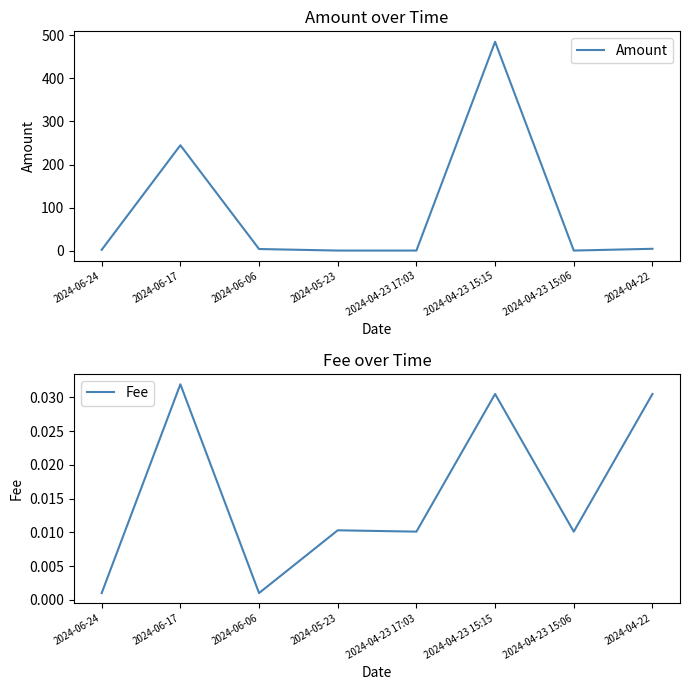

In Amount, how many points are lower than both neighbors (excluding endpoints)?

1